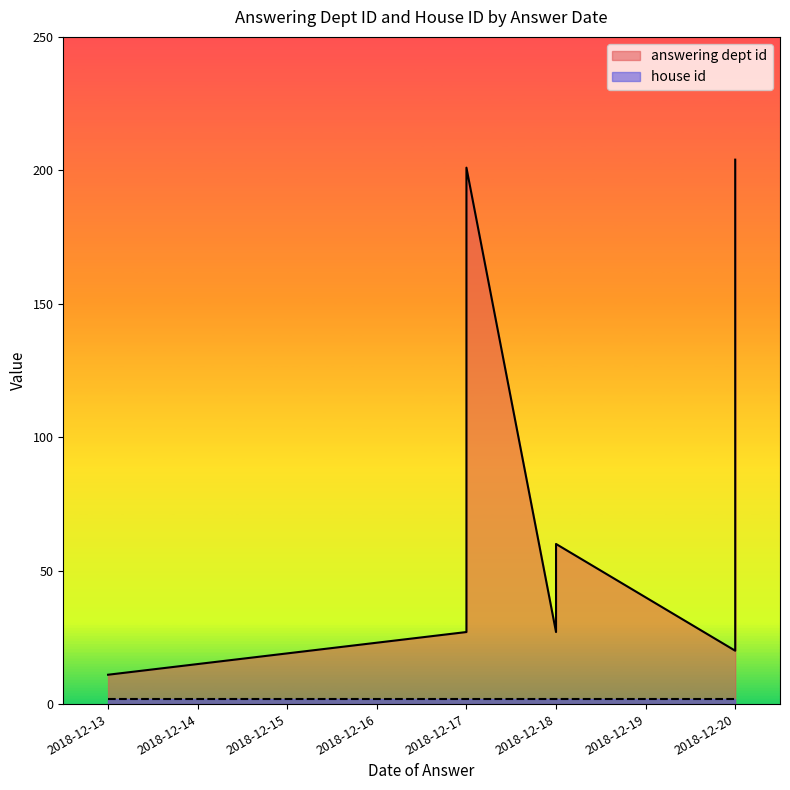

Where is the first local minimum for answering dept id?

2018-12-13